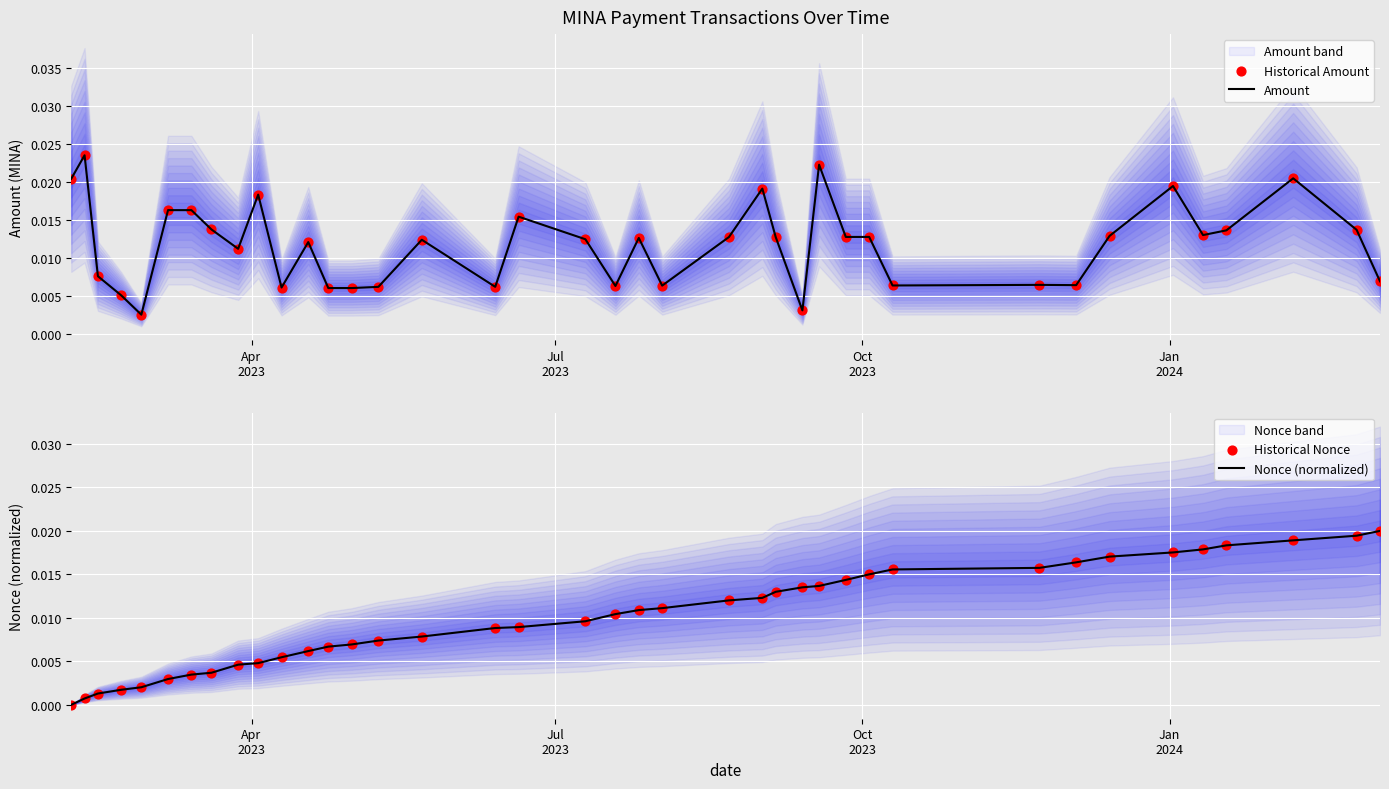

Which series has the largest total across all categories?

Amount